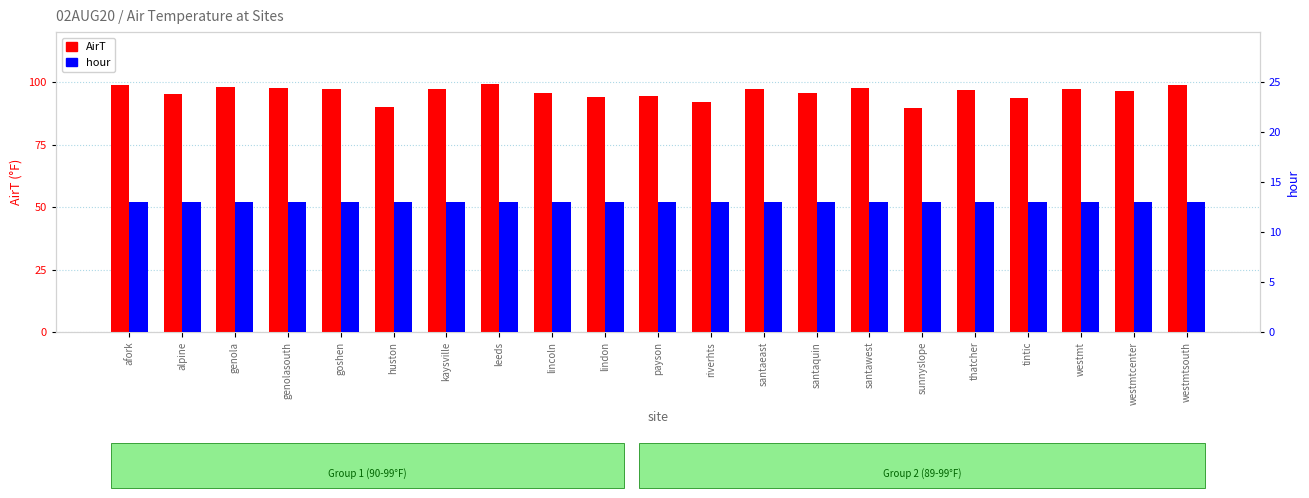

Which series has the largest total across all categories?

AirT